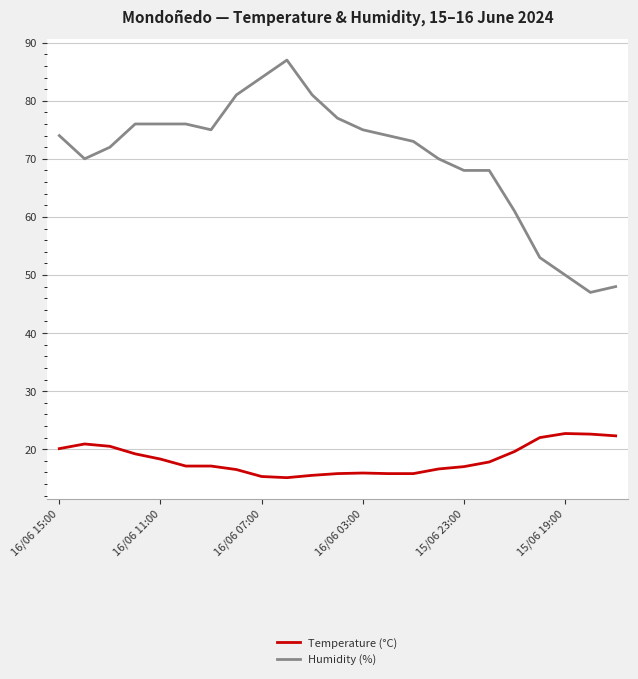

Which series has the widest spread of values?

Humidity (%)